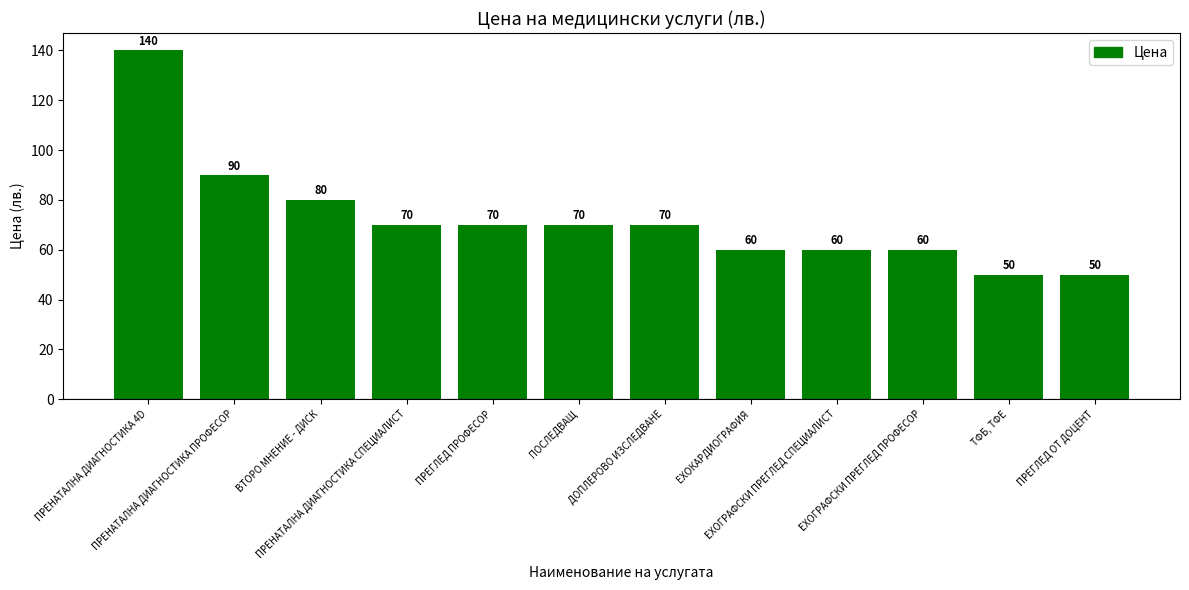

What is the difference between the maximum and minimum values?

90